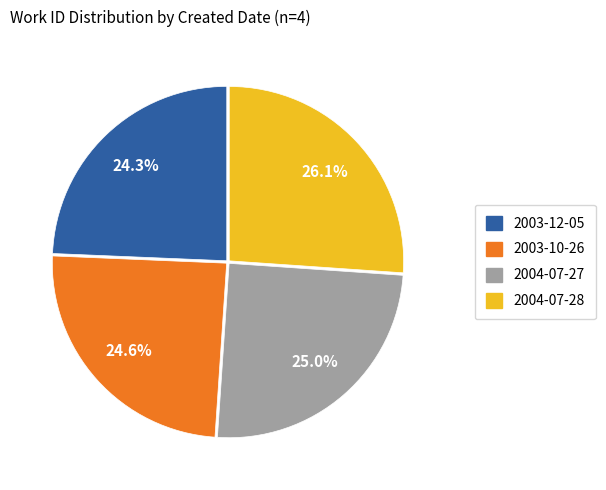

Which has a higher value, 2004-07-27 or 2003-12-05?

2004-07-27